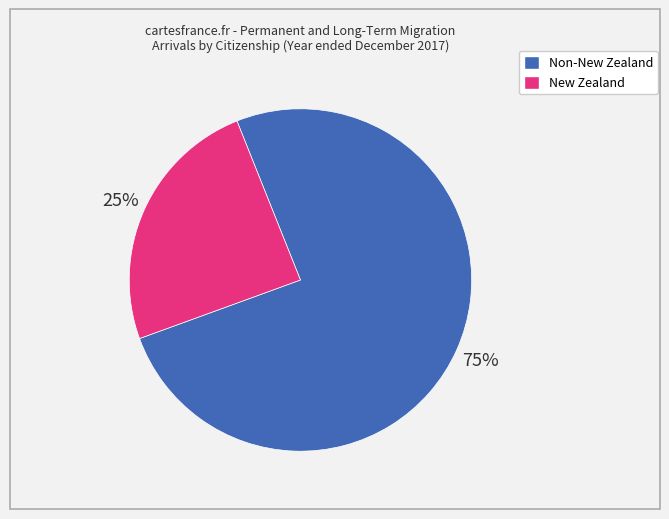

To the nearest percent, what portion does Non-New Zealand represent?

75%